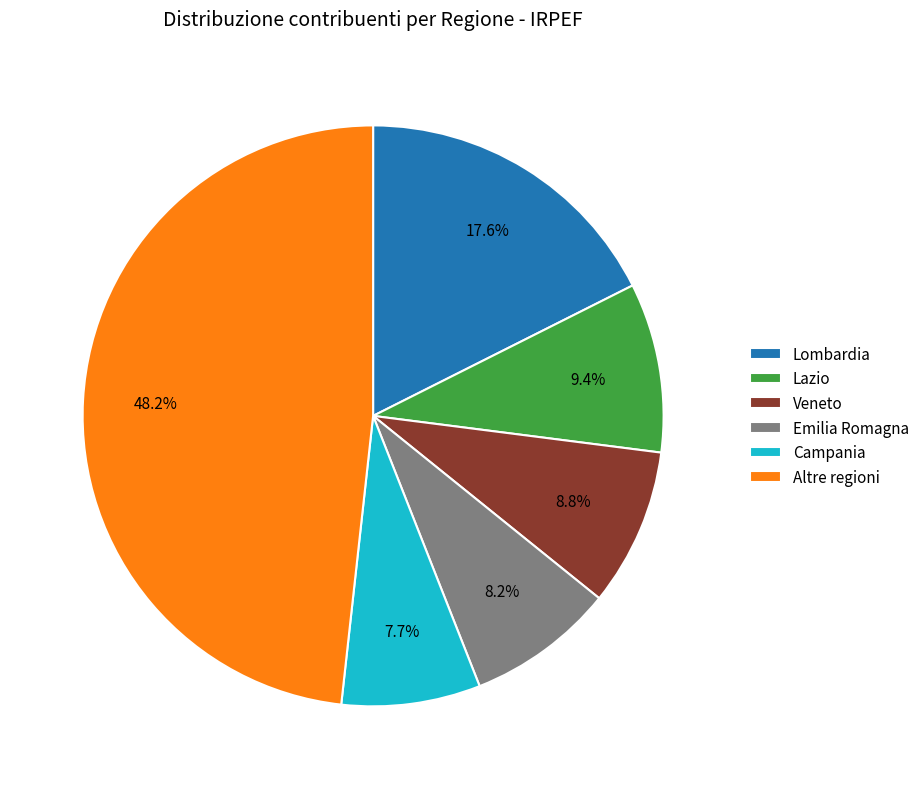

Is there a majority slice in this chart?

No